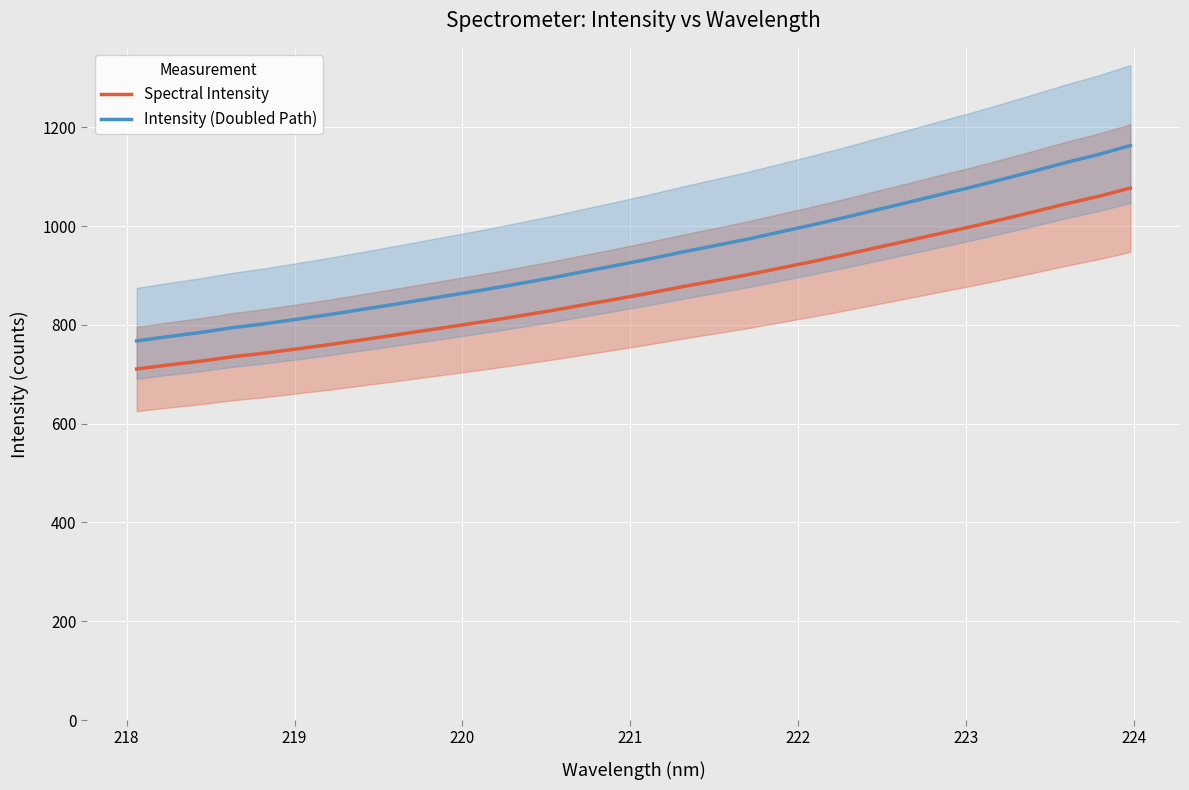

How many lines are shown in the chart?

2